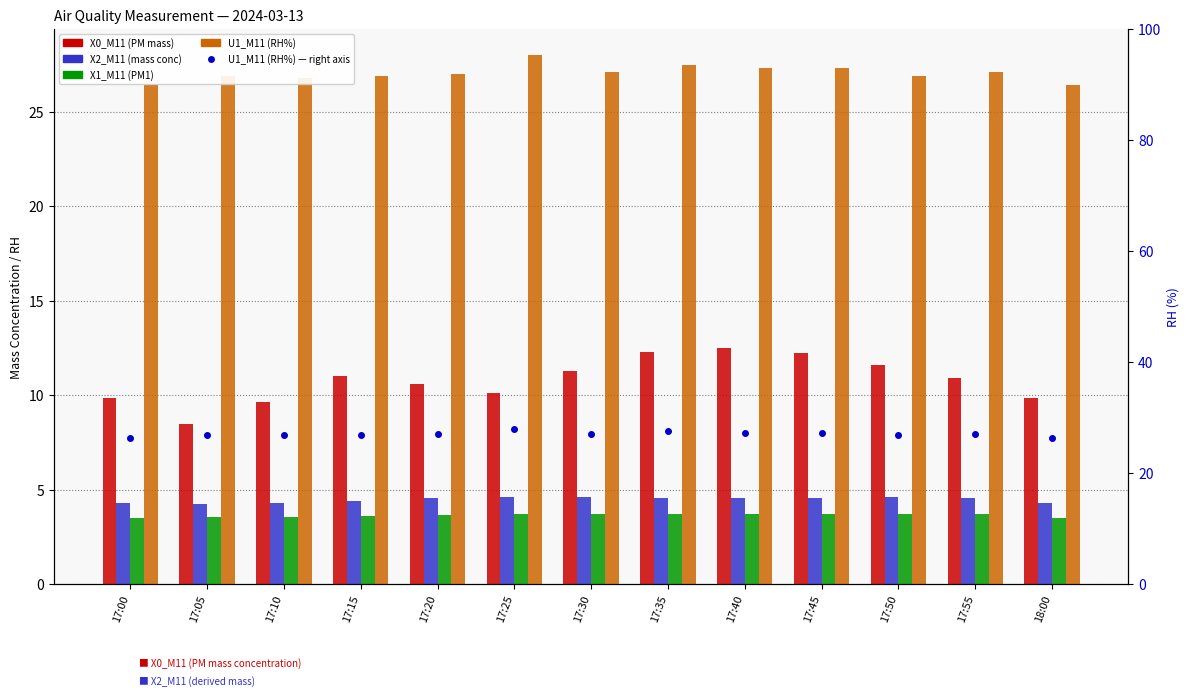

At how many categories does at least one series exceed 12?

13